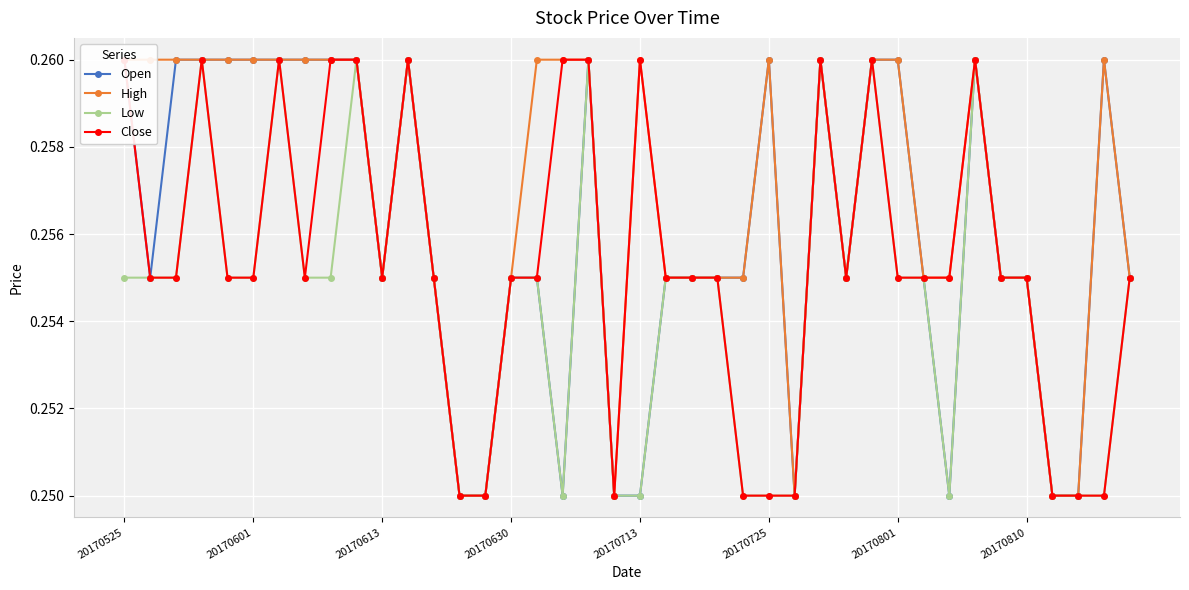

Count the High values in the range 0 to 1.

40